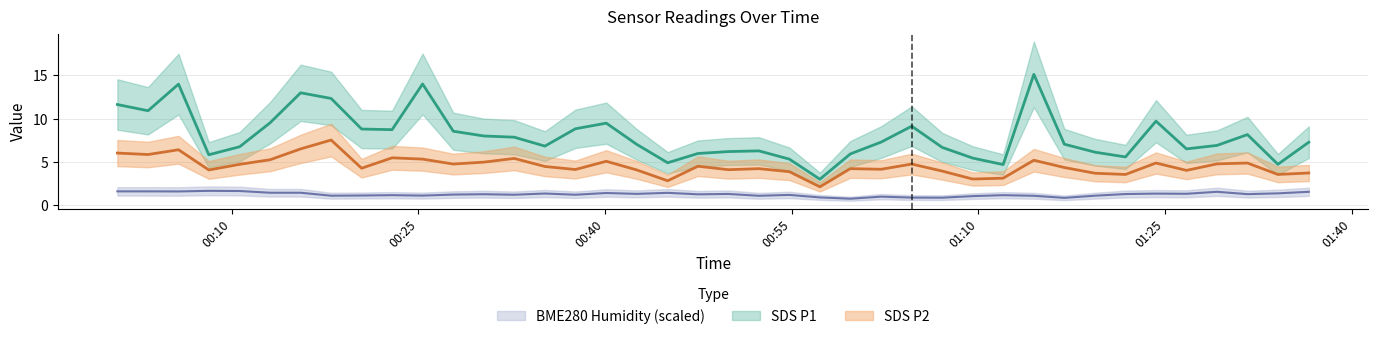

What is the smallest value displayed?

0.8